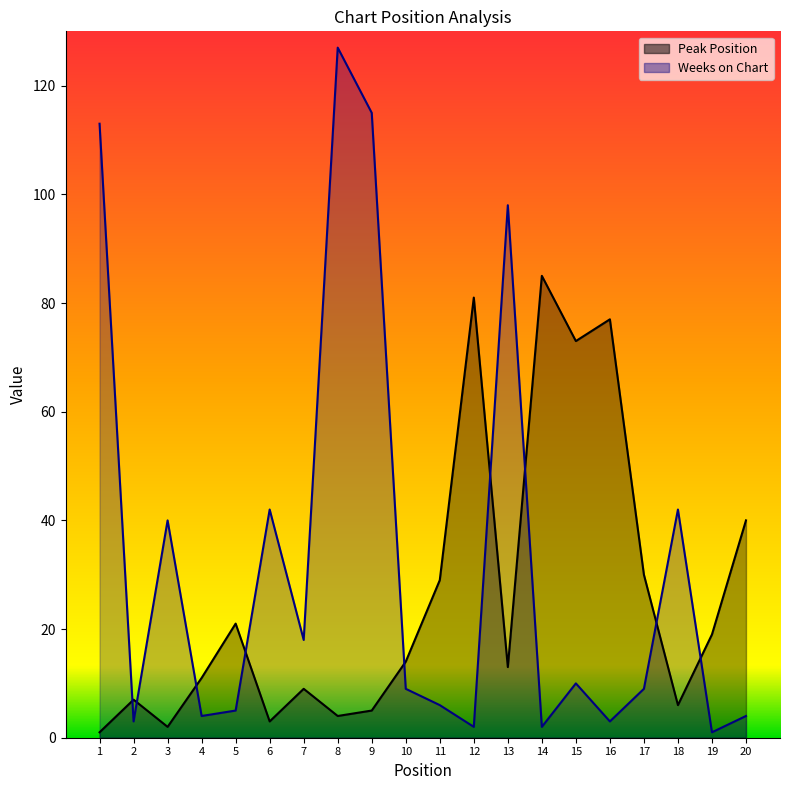

True or false: Weeks on Chart and Peak Position intersect in this chart.

True